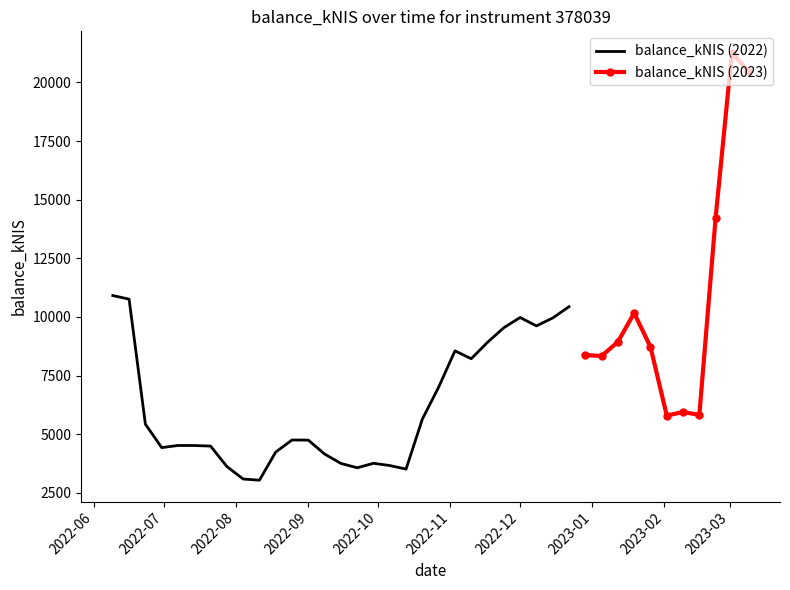

What is the difference between the second highest and second lowest values?

17396.6